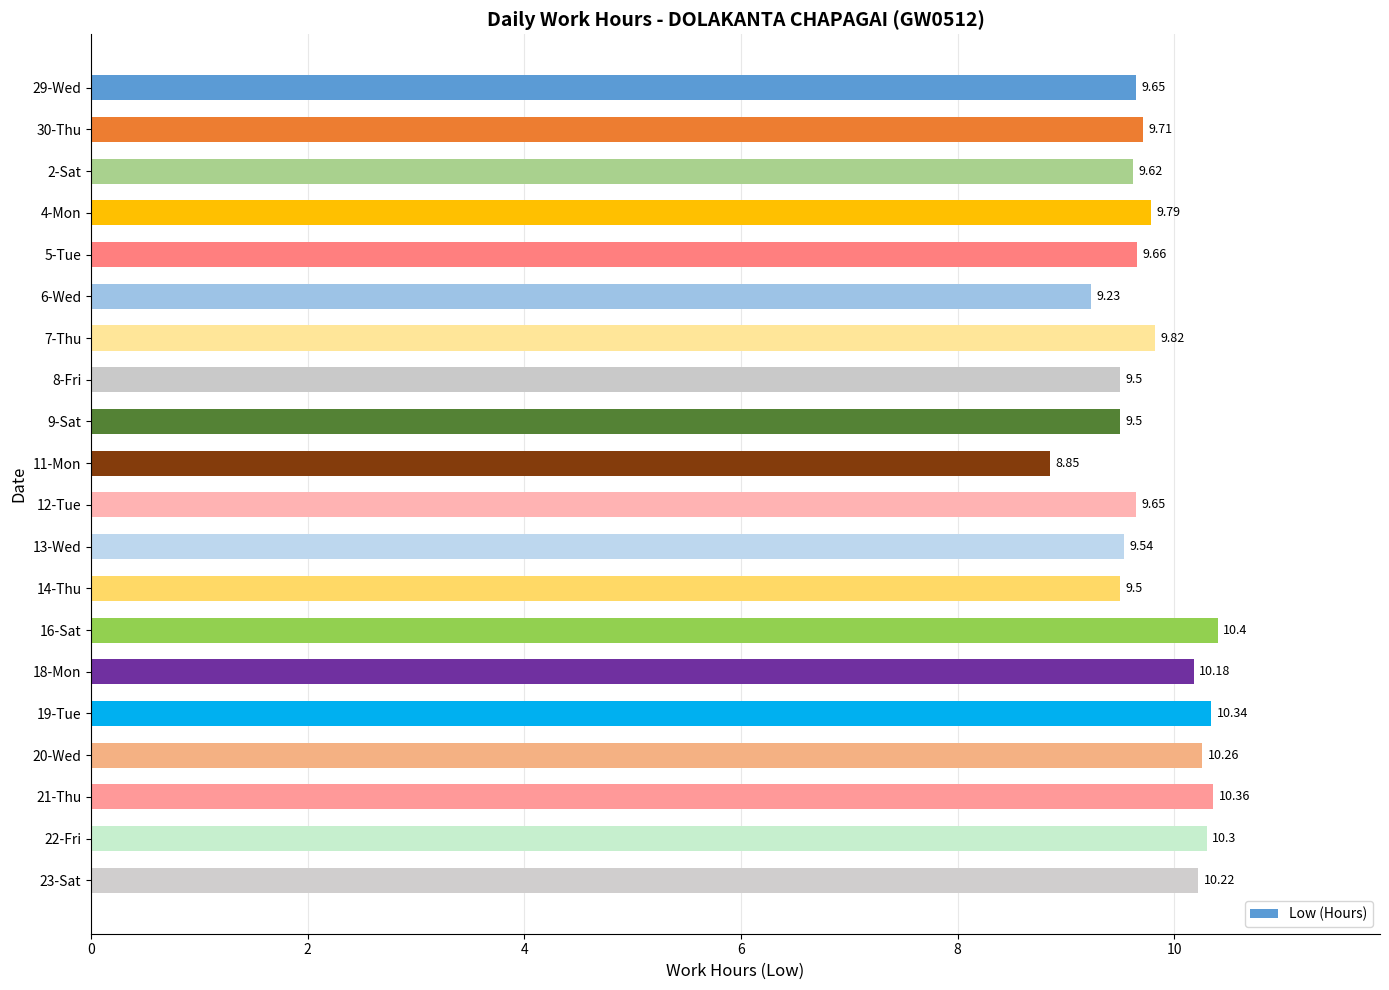

What is the ratio of the value at 11-Mon to the value at 7-Thu?

0.9